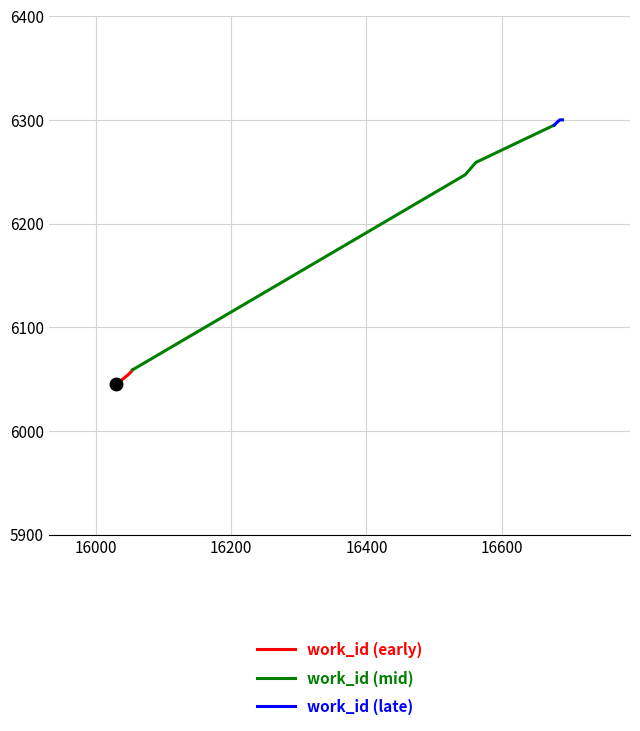

What is the sum of all work_id (late) values?

25192